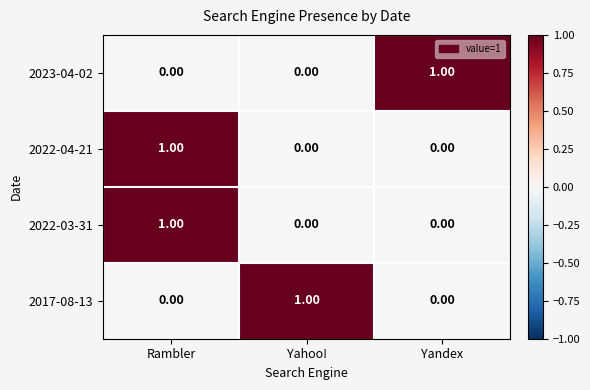

Which category has the highest value in the 2022-03-31 series?

Rambler